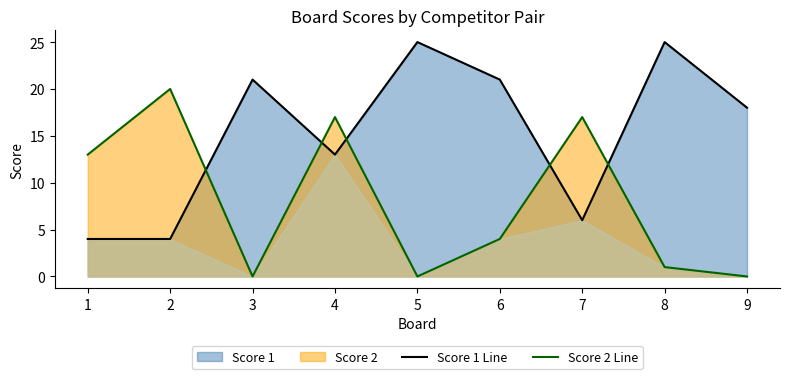

What is the difference between the maximum and minimum values in the Score 2 Line series?

20